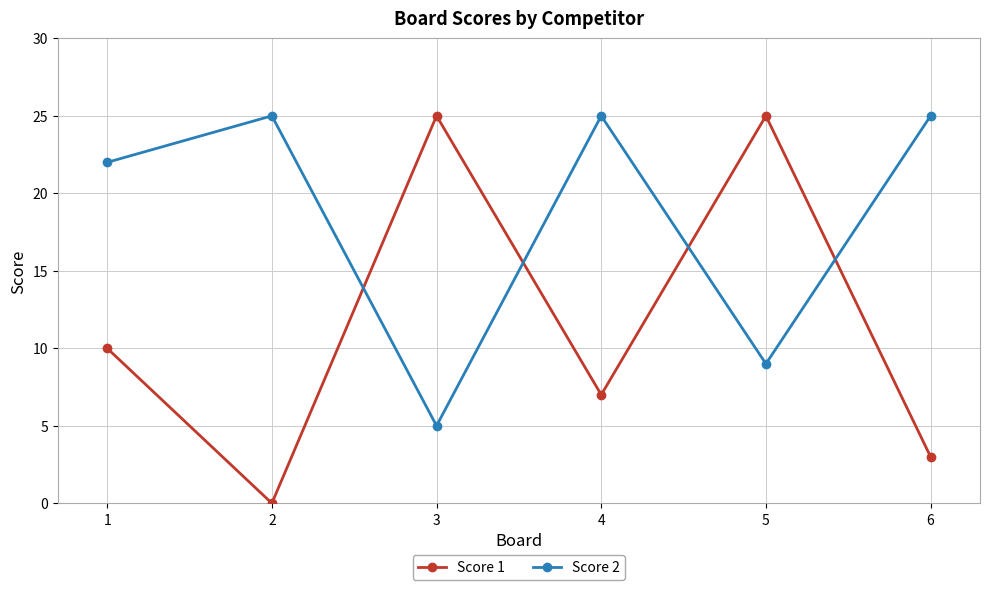

List the series in order of their overall mean, lowest first.

Score 1, Score 2